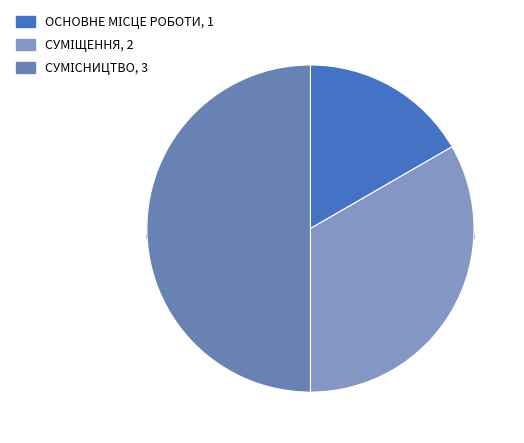

Does Основне місце роботи represent more than half of the total?

No